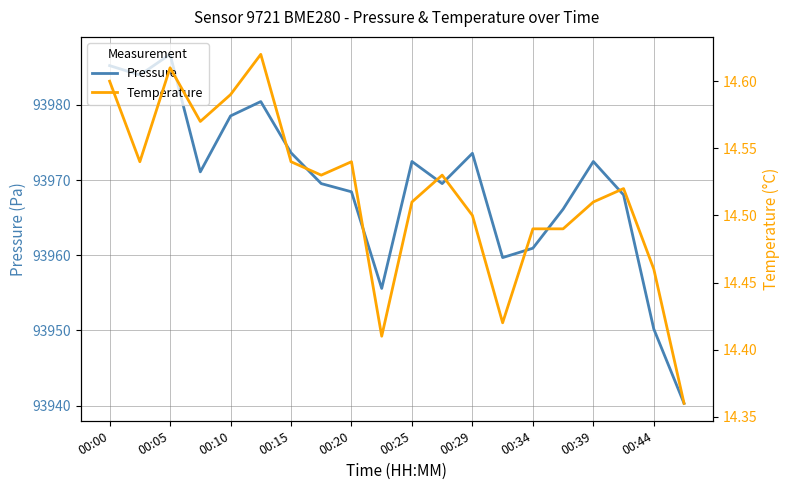

The Pressure series shows 139861.4 at 00:15. True or false?

False